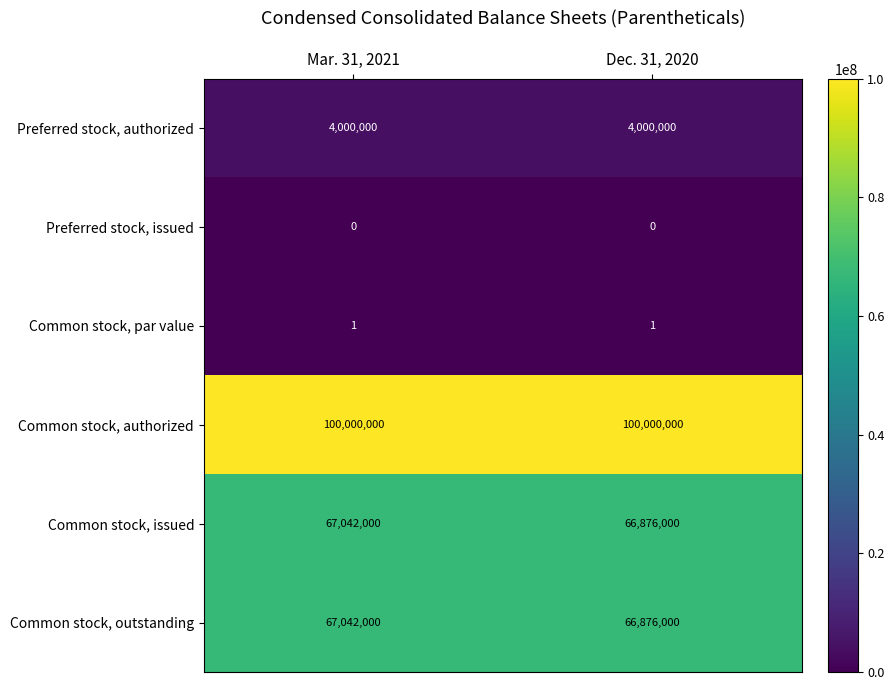

What is the difference between the highest and lowest values at Mar. 31, 2021?

100000000